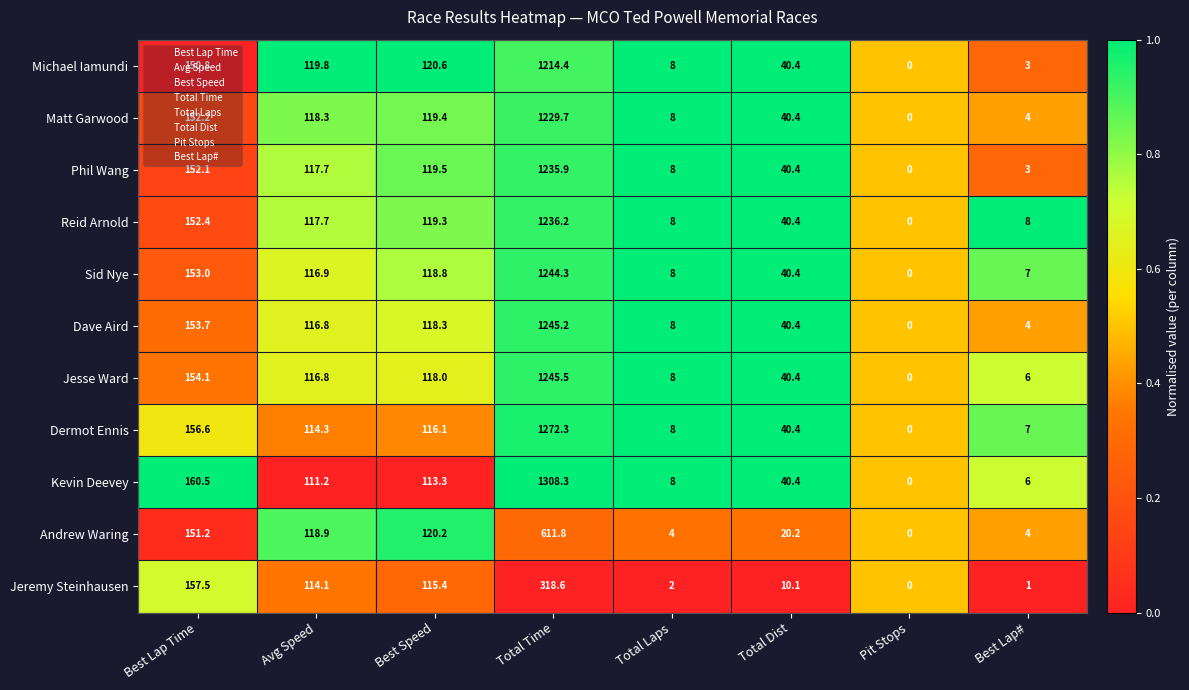

Which series has the largest total across all categories?

Kevin Deevey